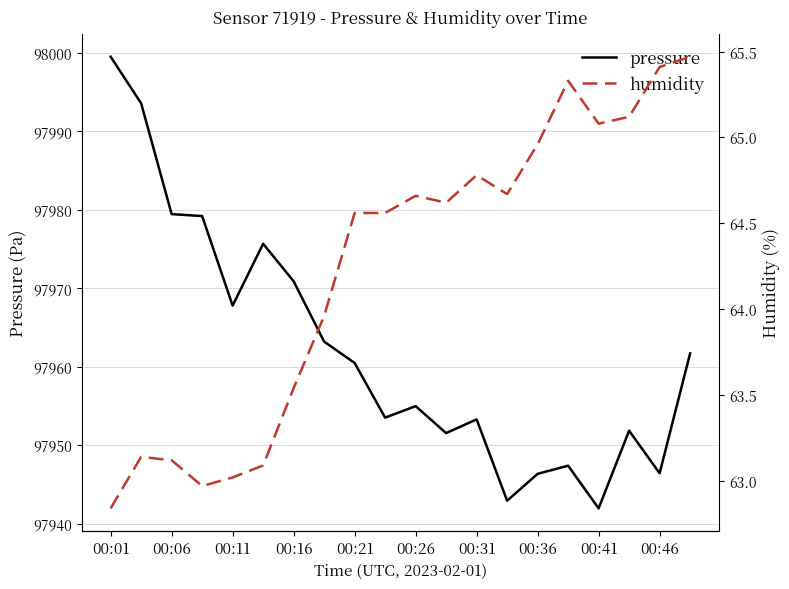

What is the difference between the maximum and minimum values in the pressure series?

57.6